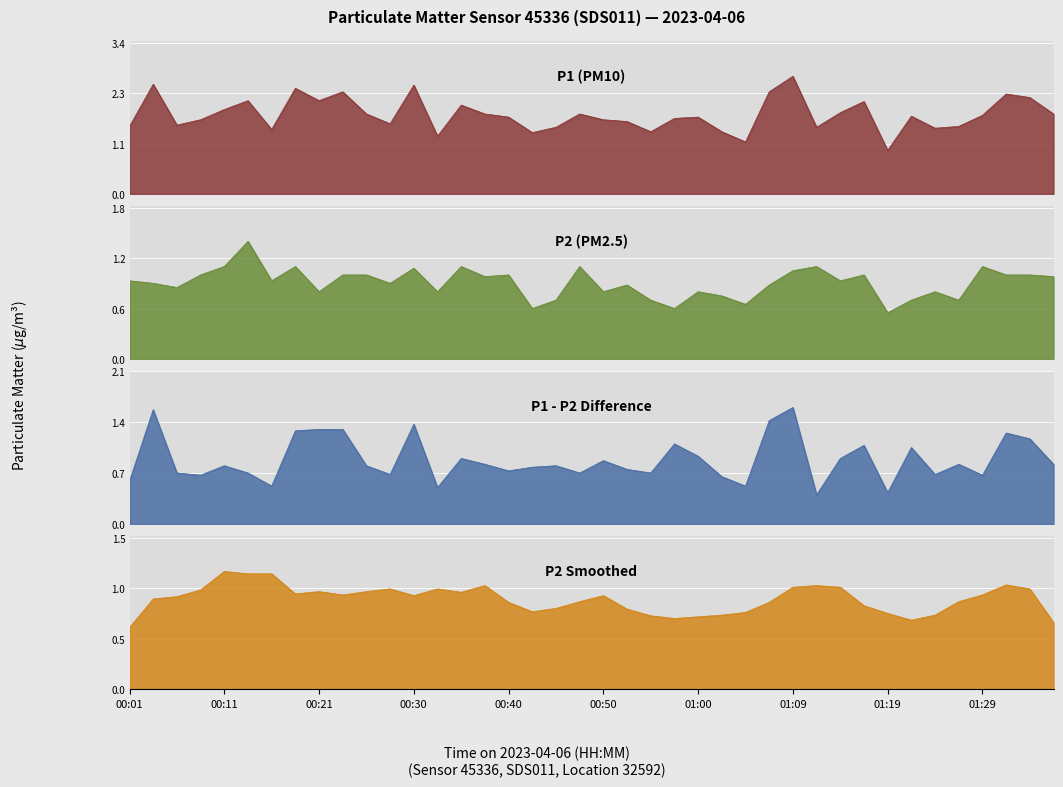

The P2 series shows 1.4 at 00:13. True or false?

True